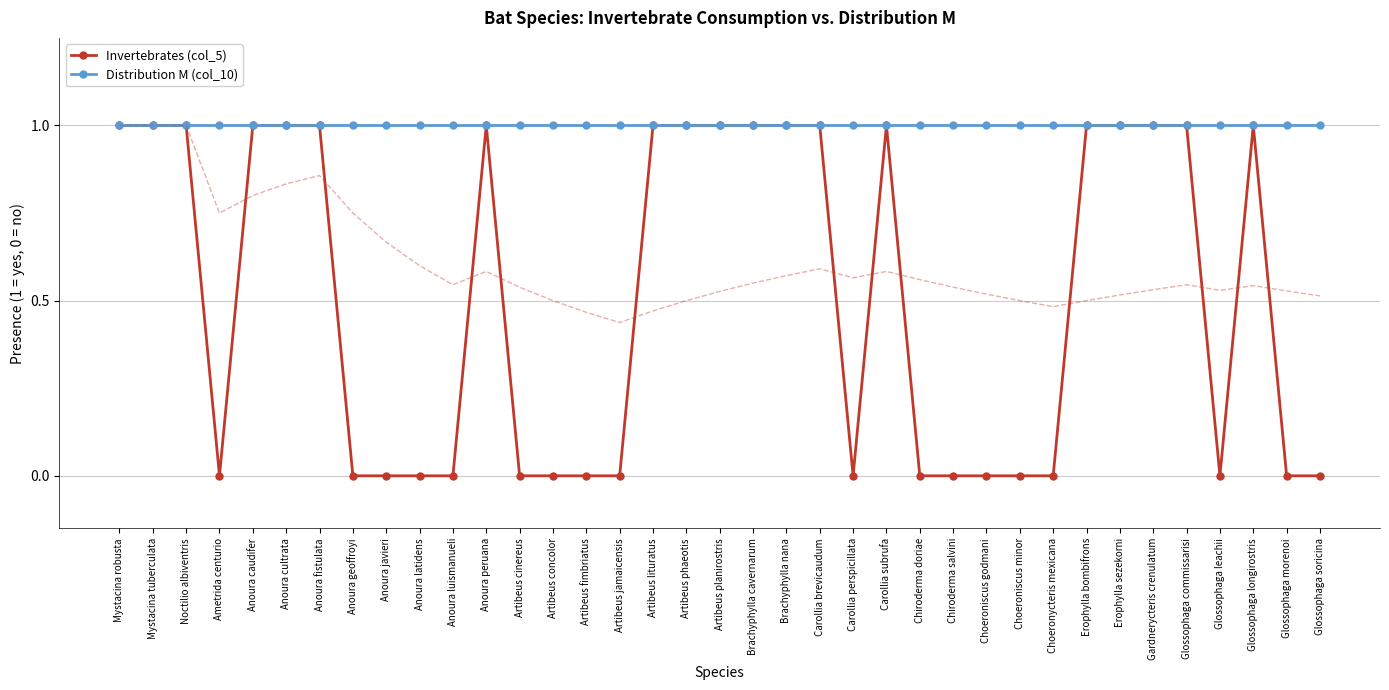

True or false: Invertebrates (col_5) and Distribution M (col_10) cross at least once.

False